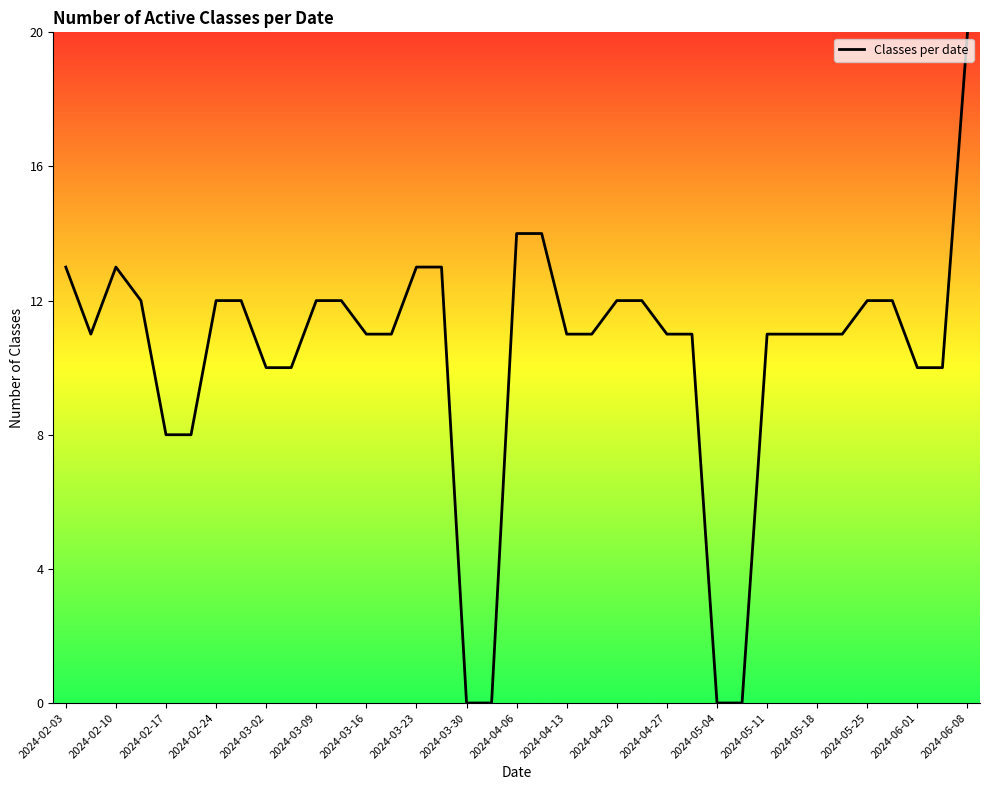

Does the chart have visible grid lines?

No